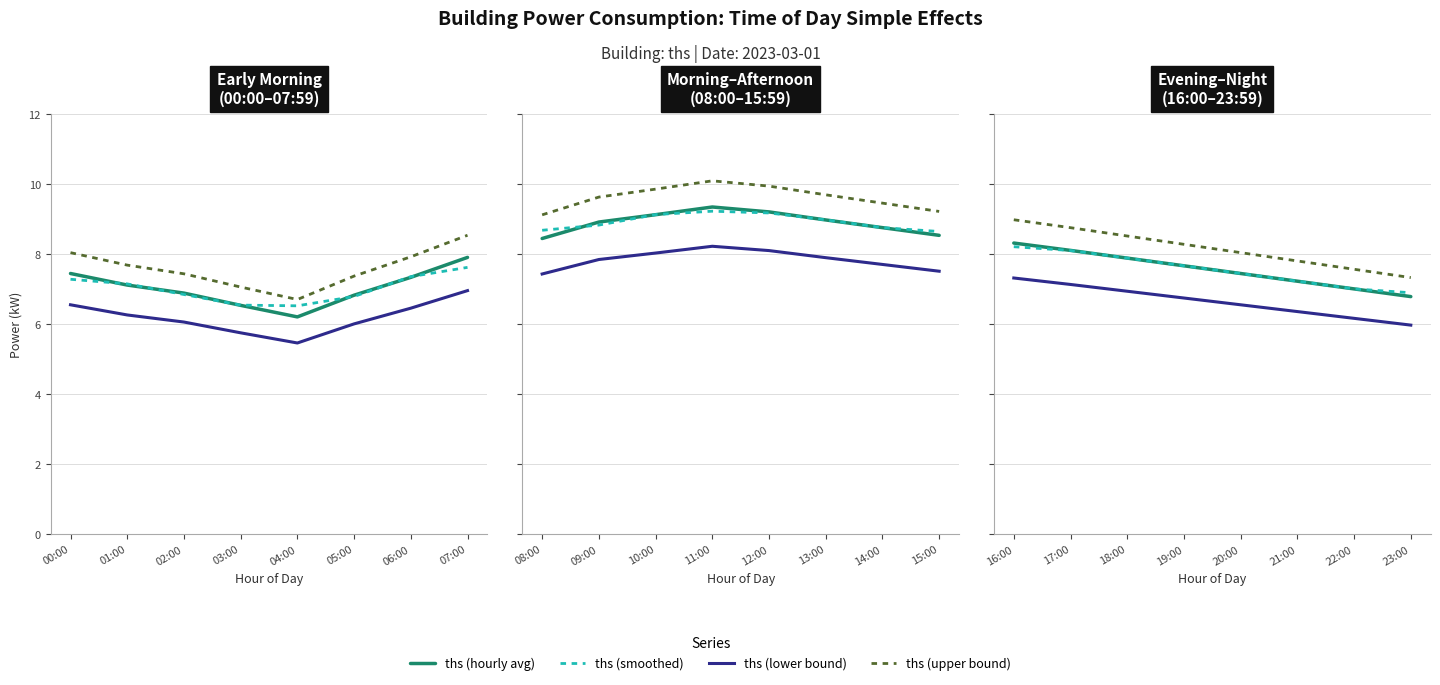

At which label does ths (smoothed) first exceed 7?

16:00